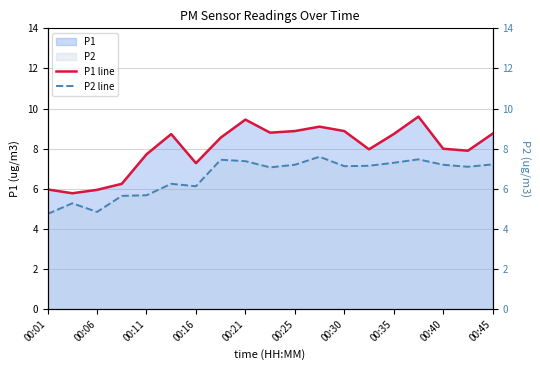

True or false: P2 line and P1 line intersect in this chart.

False